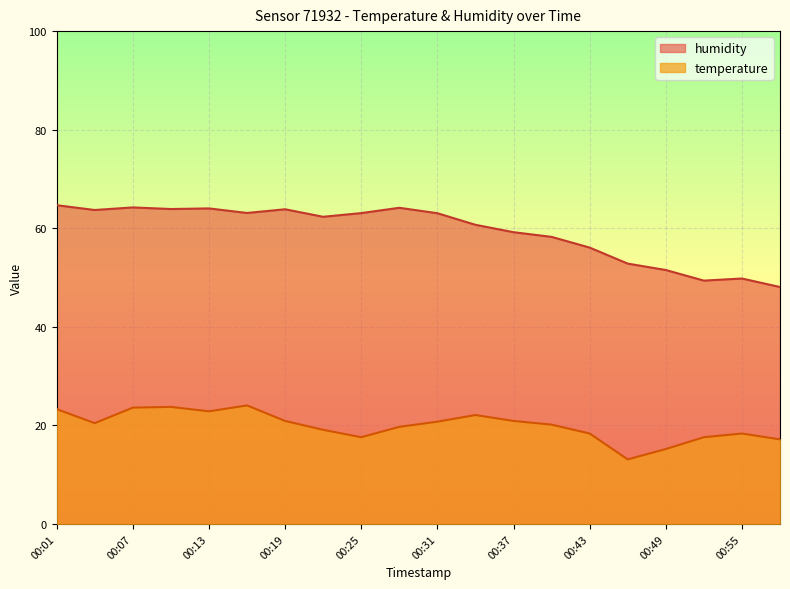

At which category does the chart reach its minimum across all series?

00:46